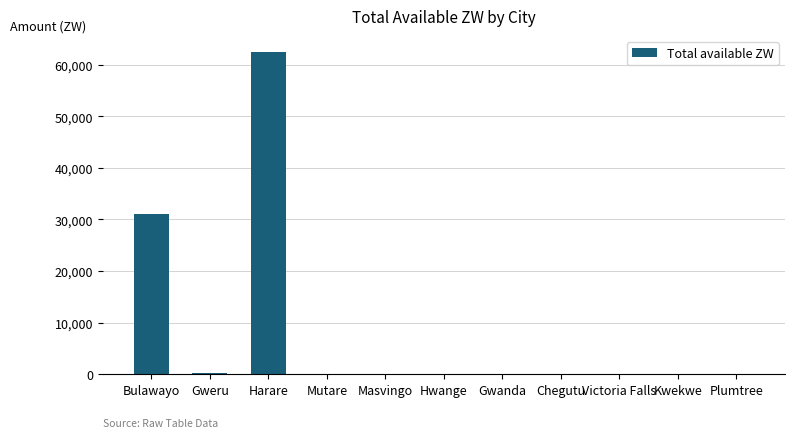

The chart shows a value of 35521.6 at Mutare. True or false?

False